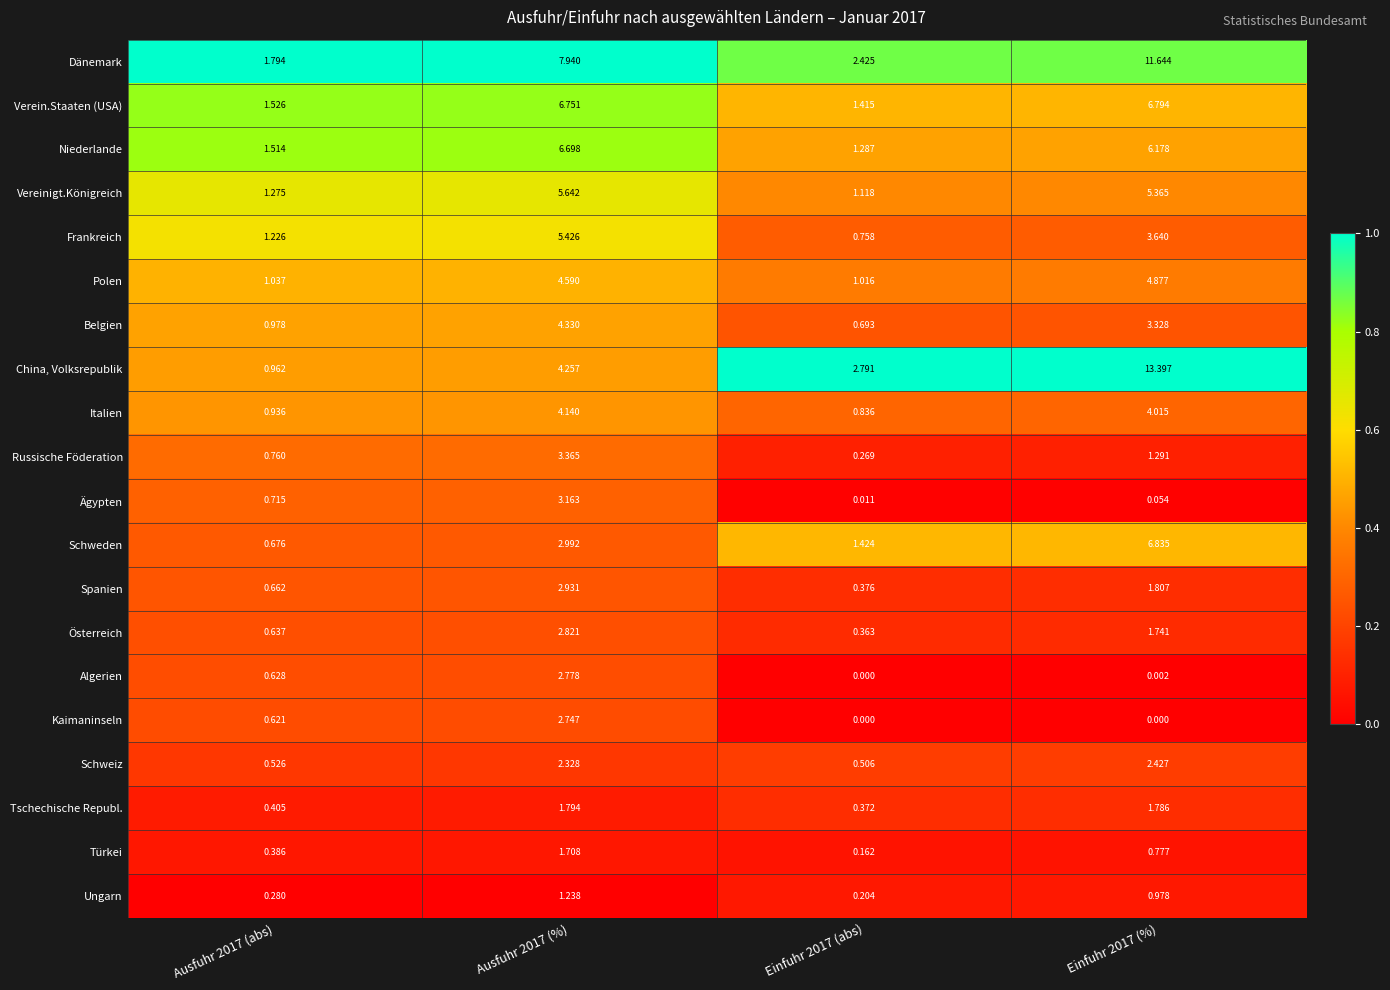

Which series has the largest range (max minus min)?

China, Volksrepublik